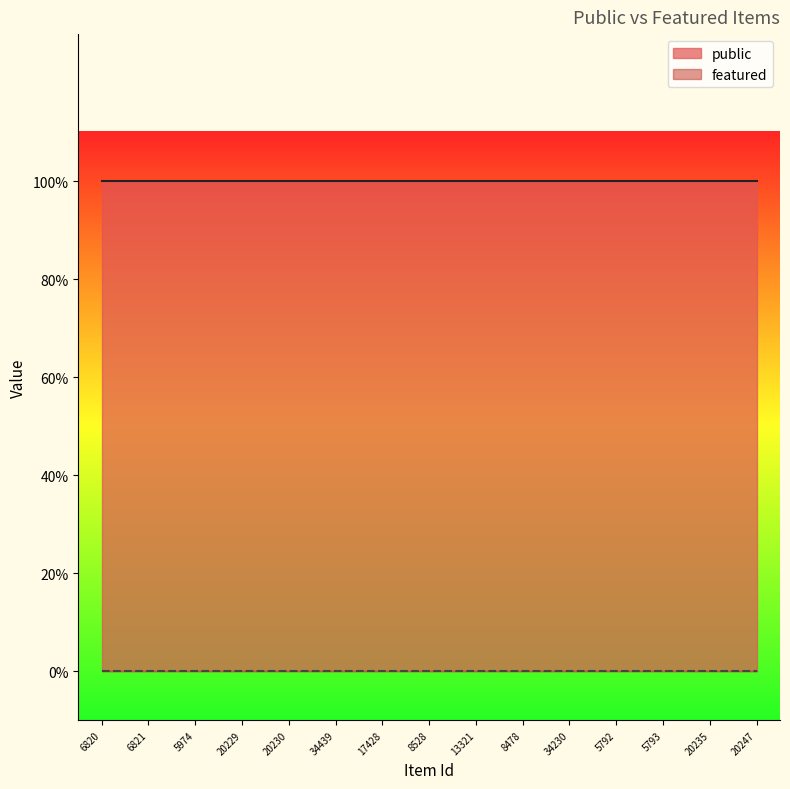

How many categories are shown in the chart?

15